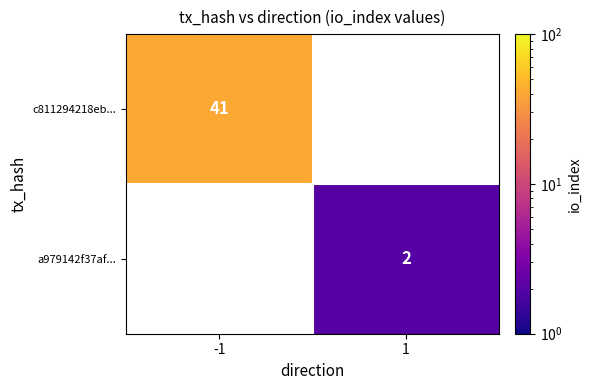

Is the value of c811294218eb... at -1 greater than the value of a979142f37af... at 1?

Yes